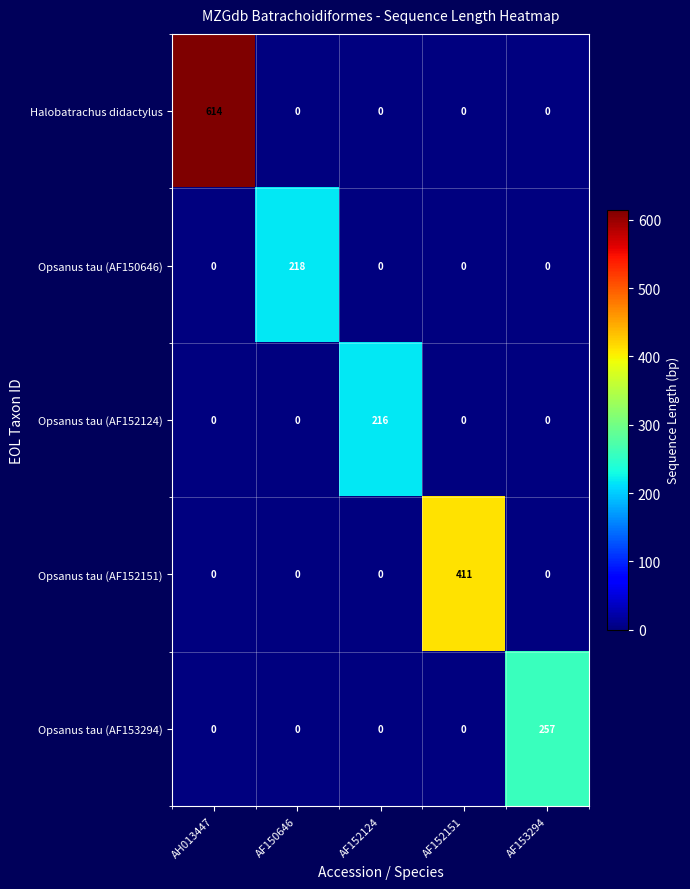

What is the total value across all series at AF152151?

411